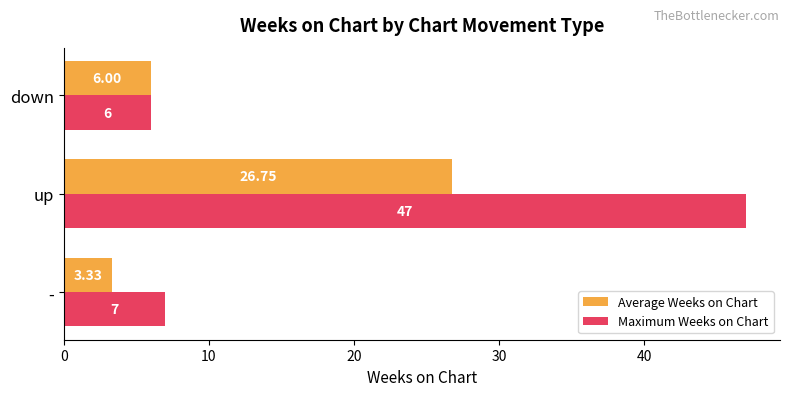

Between - and down, which series saw the biggest shift?

Average Weeks on Chart